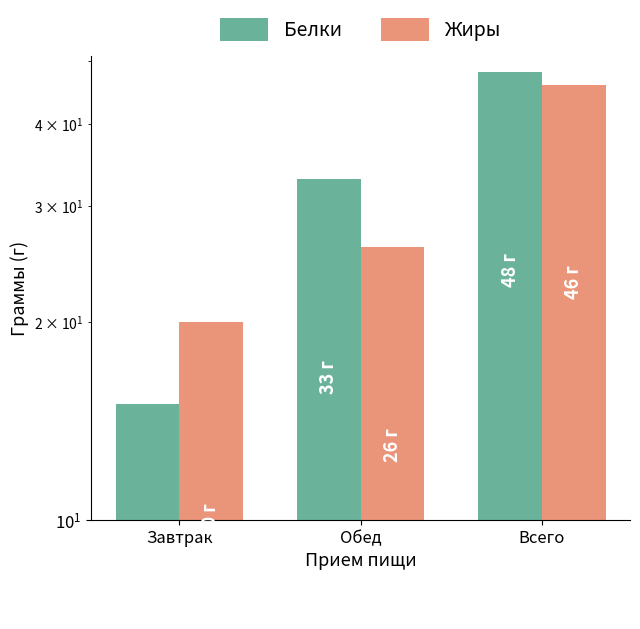

What value does the Жиры series have at Всего, to the nearest 10?

50